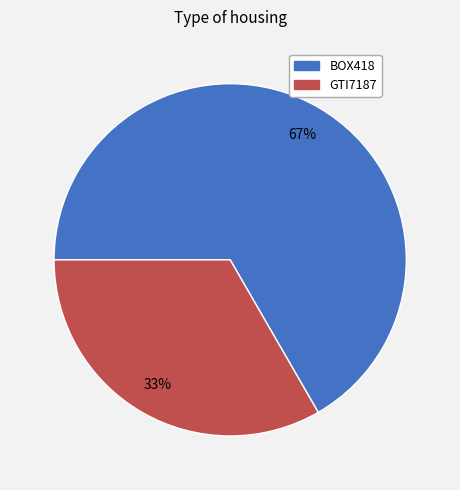

Do BOX418 and GTI7187 together represent more than half of the pie?

Yes